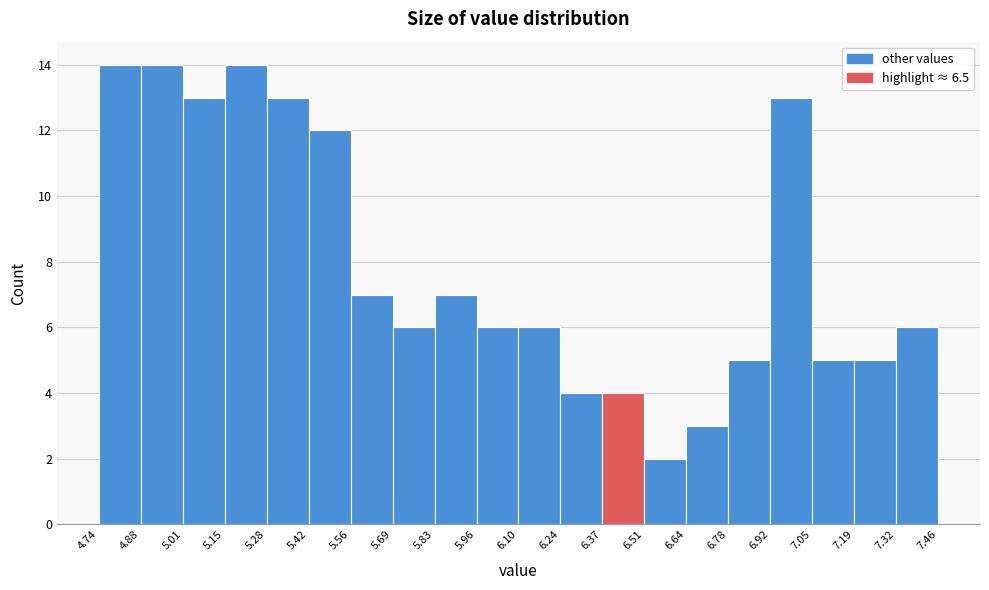

Reading left to right, list every bar in this chart as the range it spans on the x-axis followed by its height. The values are not printed on the chart, so give them approximately, as read against the axis.

4.74 to 4.88: 14
4.88 to 5.01: 14
5.01 to 5.15: 13
5.15 to 5.28: 14
5.28 to 5.42: 13
5.42 to 5.56: 12
5.56 to 5.69: 7
5.69 to 5.83: 6
5.83 to 5.96: 7
5.96 to 6.10: 6
6.10 to 6.24: 6
6.24 to 6.37: 4
6.37 to 6.51: 4
6.51 to 6.64: 2
6.64 to 6.78: 3
6.78 to 6.92: 5
6.92 to 7.05: 13
7.05 to 7.19: 5
7.19 to 7.32: 5
7.32 to 7.46: 6